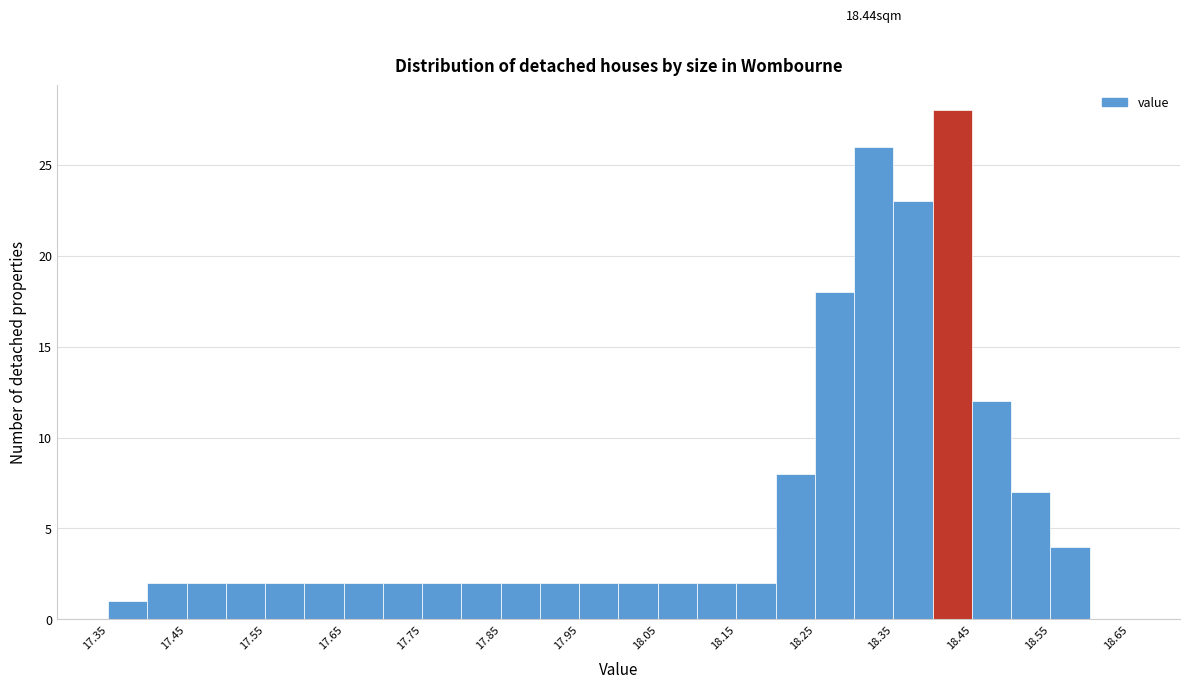

Which range on the x-axis has the tallest bar?

18.40 to 18.45